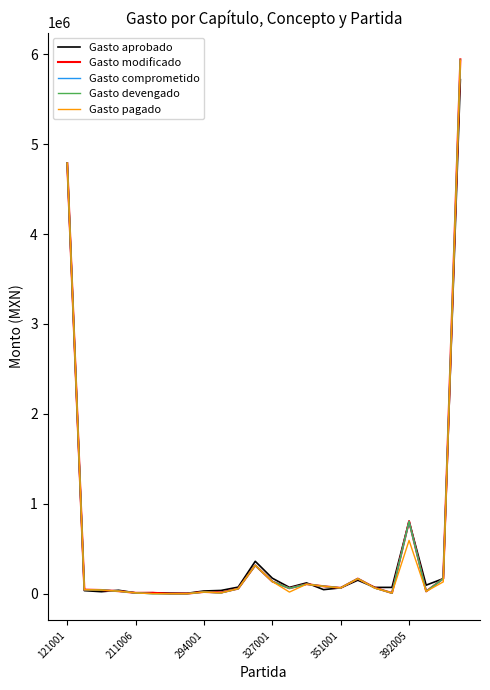

Which series has the largest total across all categories?

Gasto aprobado